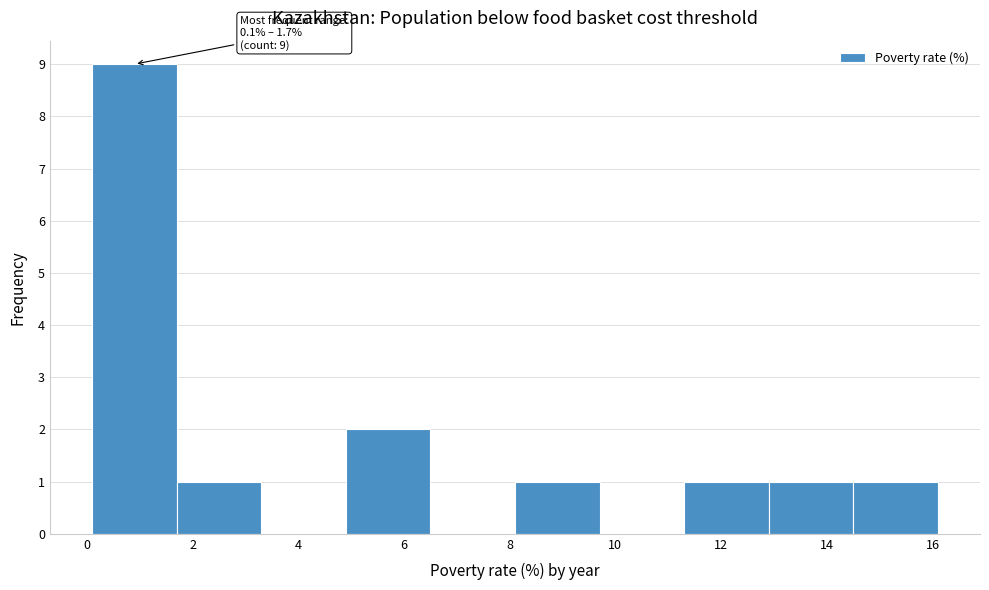

Over which range of the x-axis is the bar tallest?

0.1 to 1.7